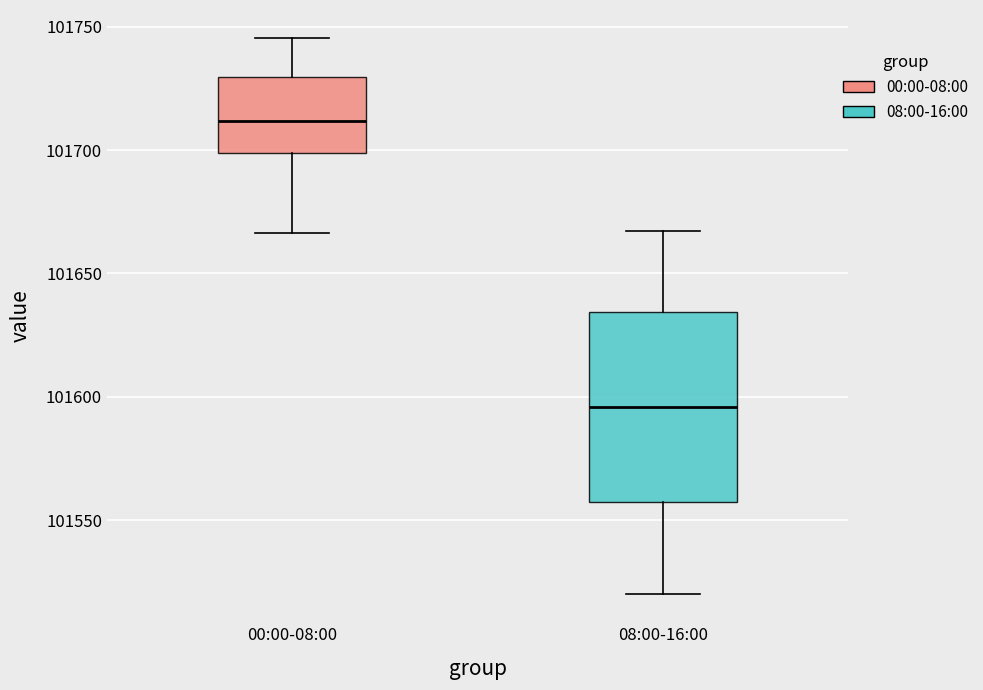

Which box's median line is the highest?

00:00-08:00